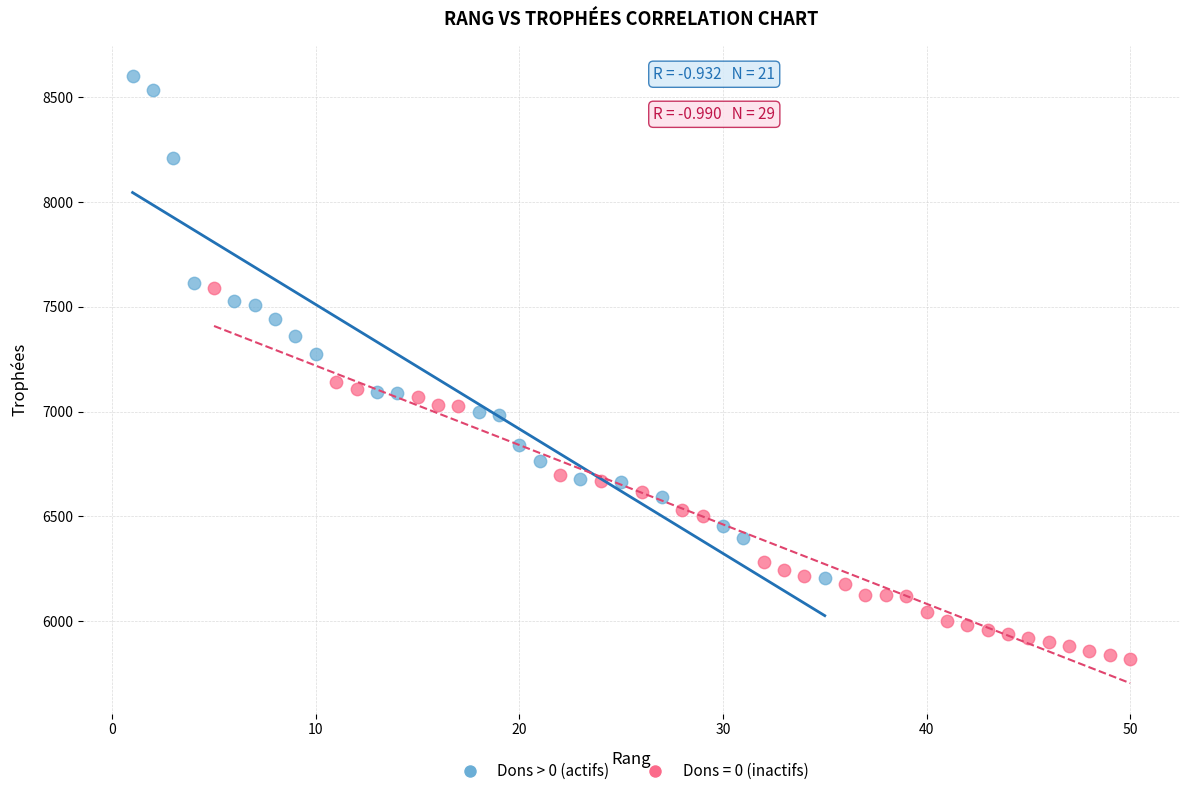

Which series has the largest Y range (max minus min)?

Dons > 0 (actifs)